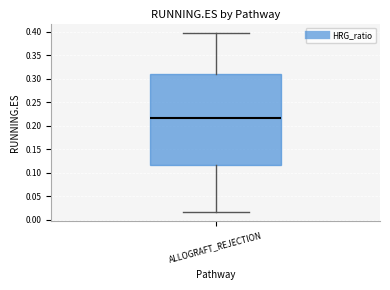

Read this box plot against the y-axis: the position of the median line, the range covered by the box, and the ends of both whiskers. The values are not printed on the chart, so give them approximately, as read against the axis.

median 0.215, box 0.115 to 0.310, whiskers 0.015 to 0.400